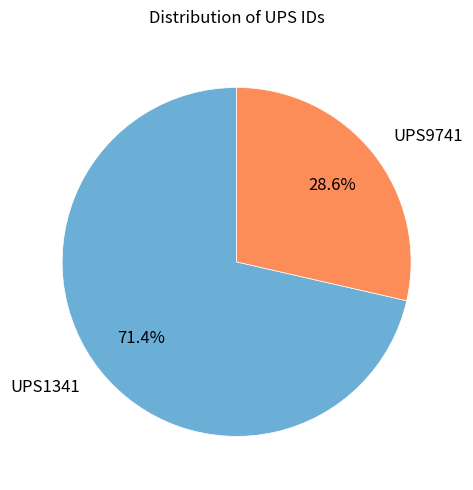

True or false: UPS1341 accounts for 57% of the total.

False